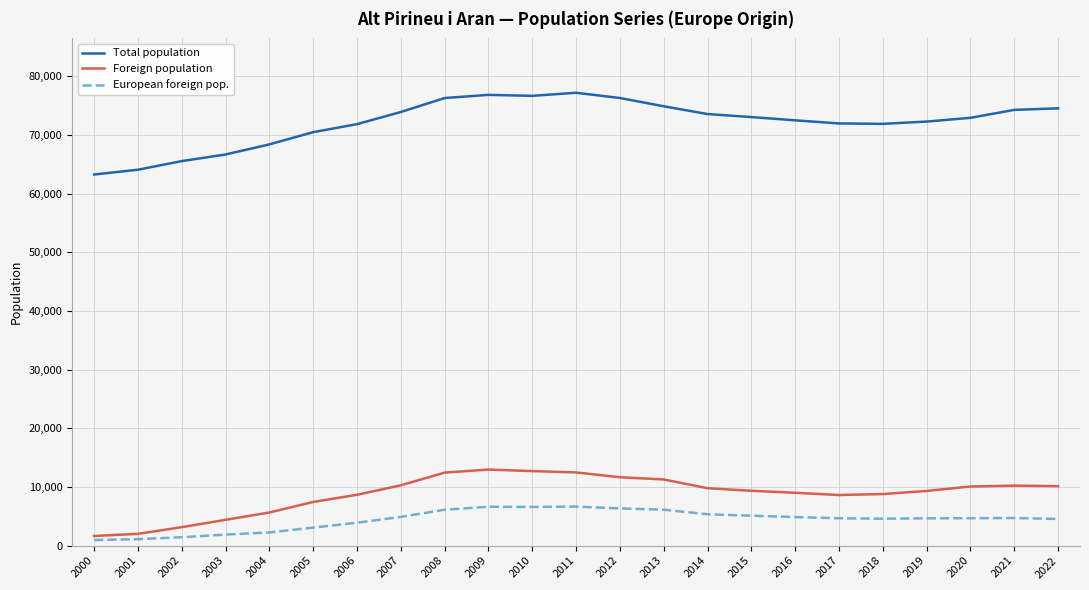

Is it true that European foreign pop. equals 1104 at 2001?

True